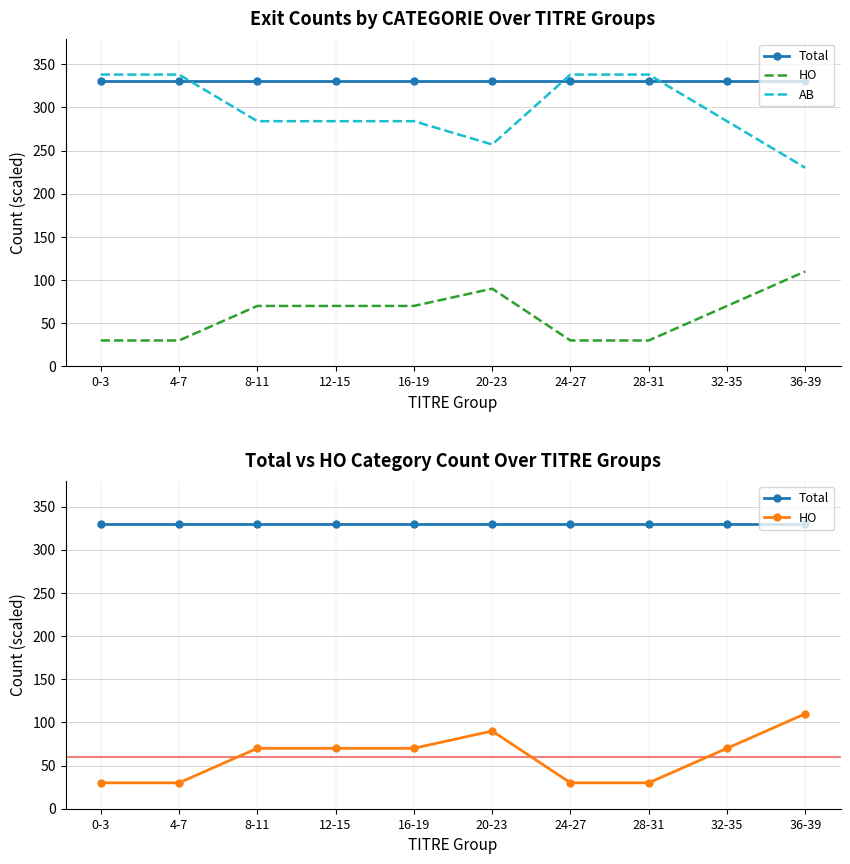

Reading left to right, what are all the values shown in this chart?

Total: 330	330	330	330	330	330	330	330	330	330
HO: 30	30	70	70	70	90	30	30	70	110
AB: 338	338	284	284	284	257	338	338	284	230